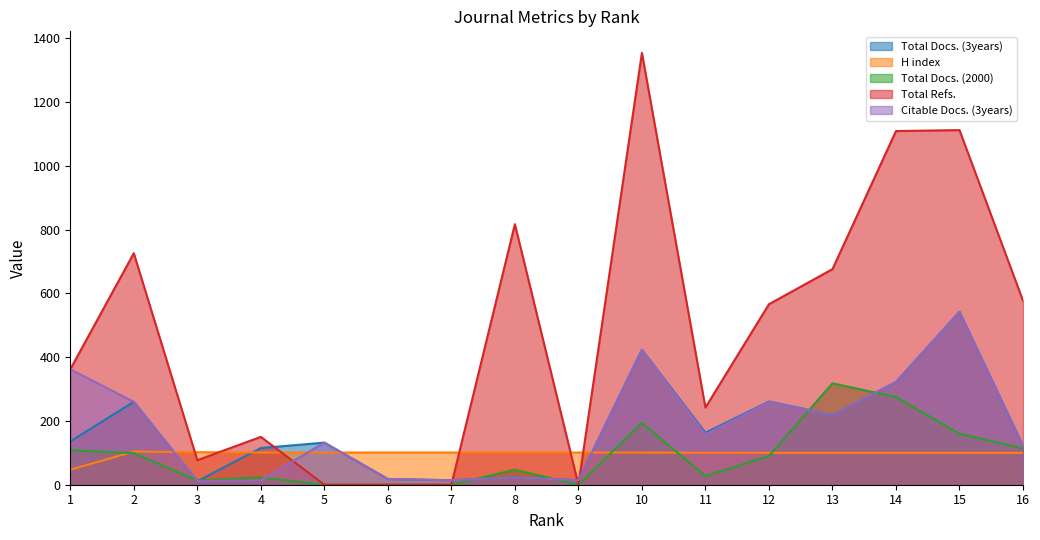

At which category is the sum across all series the highest?

10